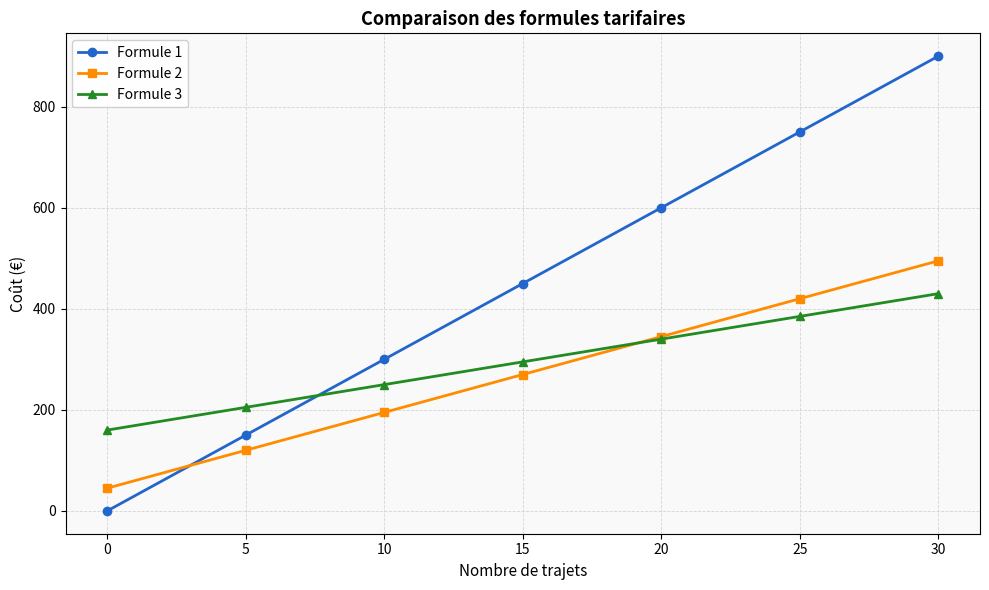

What is the value of the Formule 2 point at the 7th from the left?

495